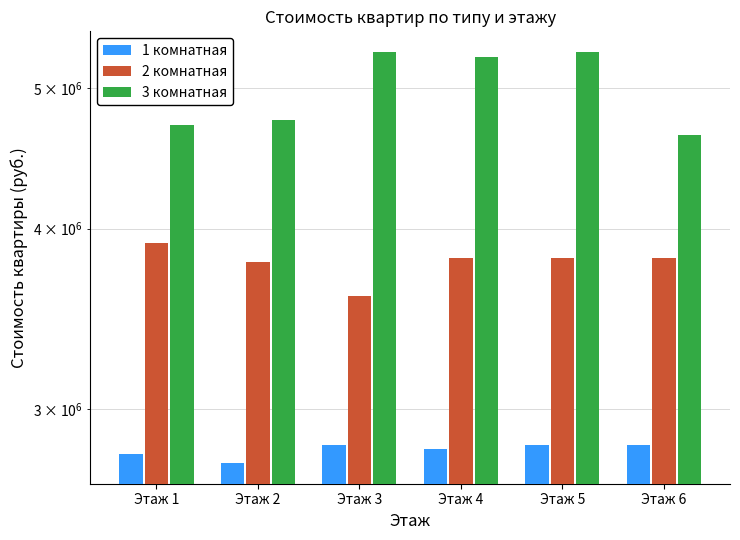

What is the average value of the 3 комнатная series?

4994833